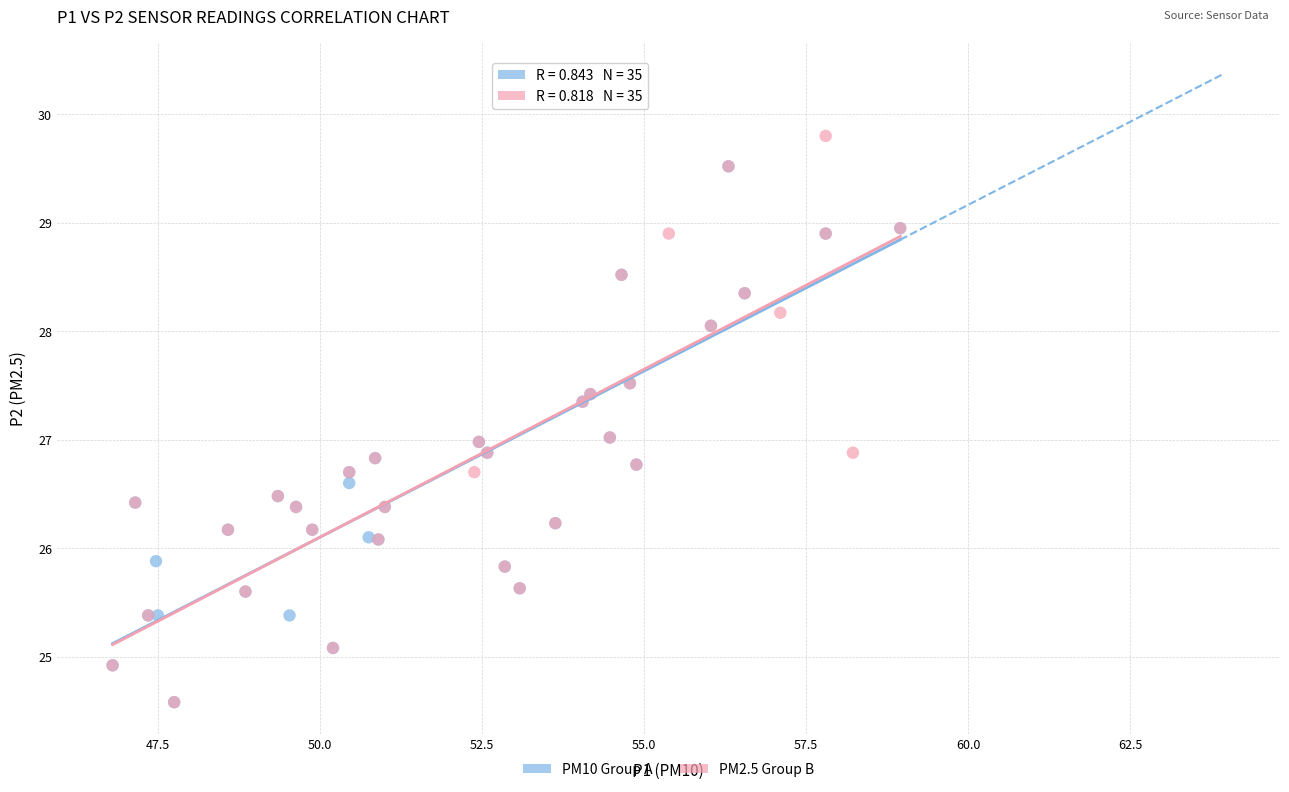

What are all the series names shown in the legend?

PM10 Group A, PM2.5 Group B